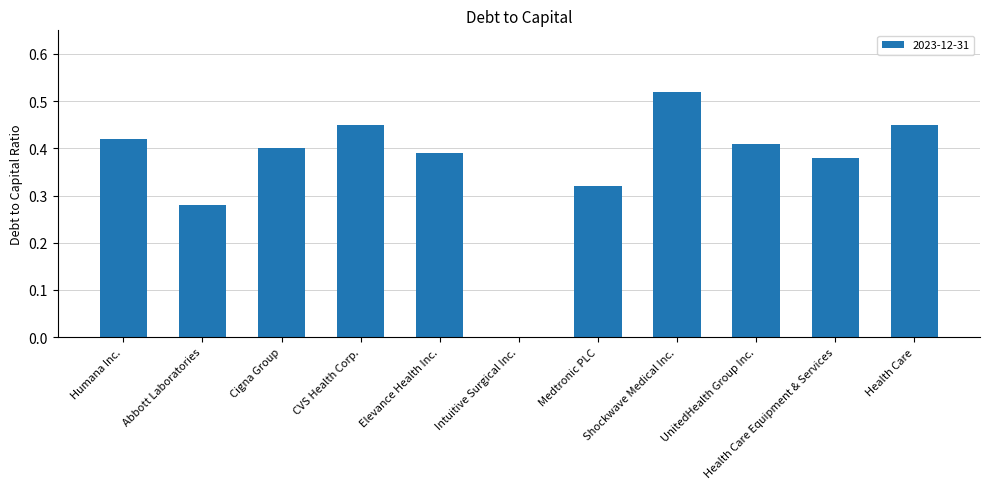

True or false: the data shows 0.4 at Humana Inc..

True